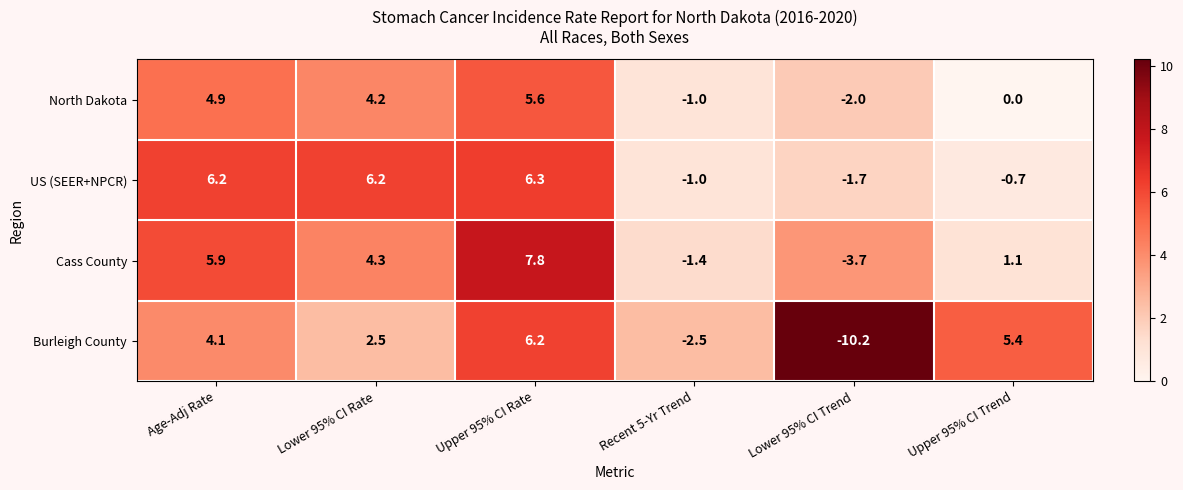

What is the total value across all series at Recent 5-Yr Trend?

-5.9